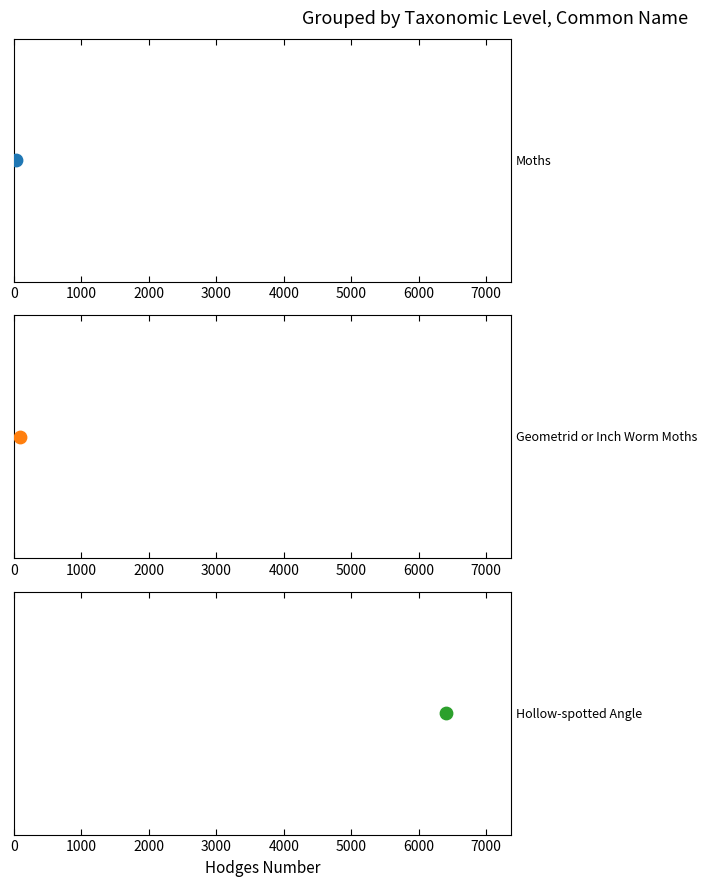

Approximately how many times larger is the value at Hollow-spotted Angle compared to Moths?

220.9